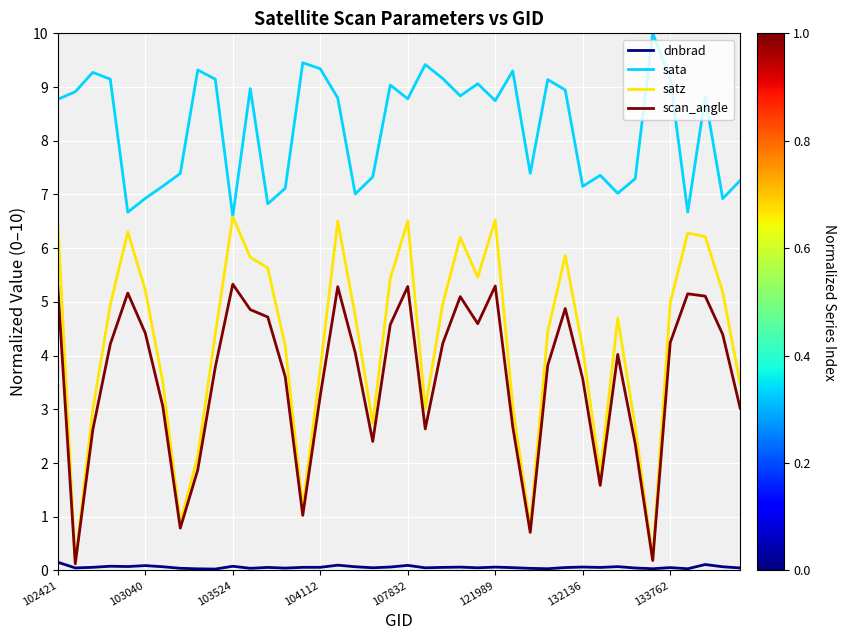

How many interior local valleys does the scan_angle series have?

9